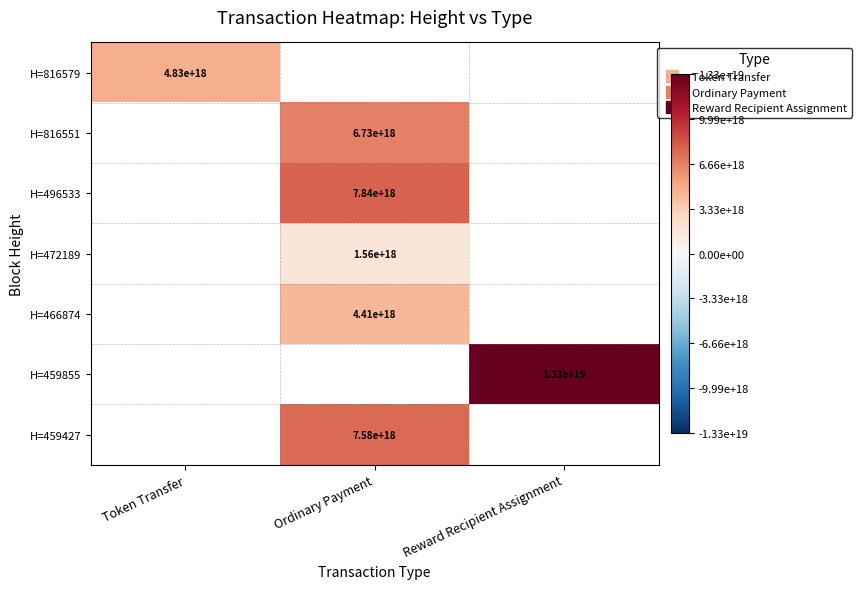

What is the smallest value displayed?

1560962585444531200.0